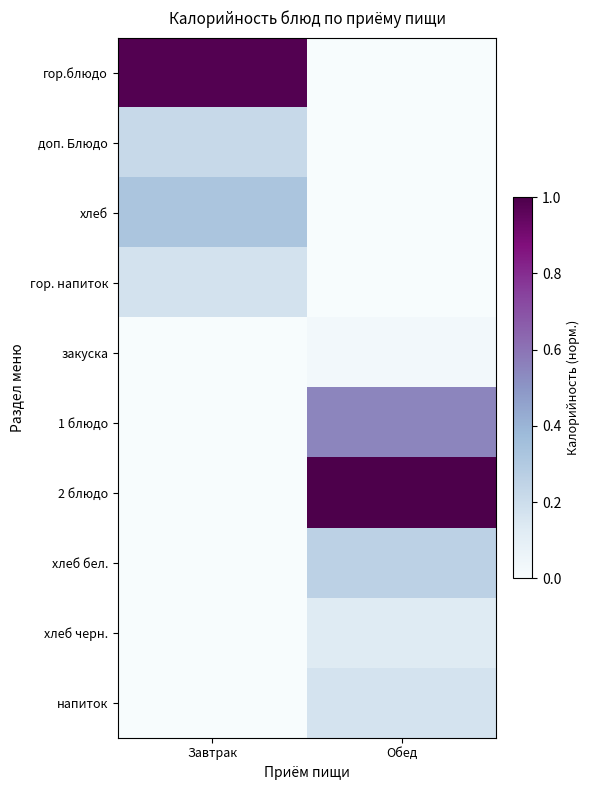

Which label corresponds to the largest value in the chart?

Обед